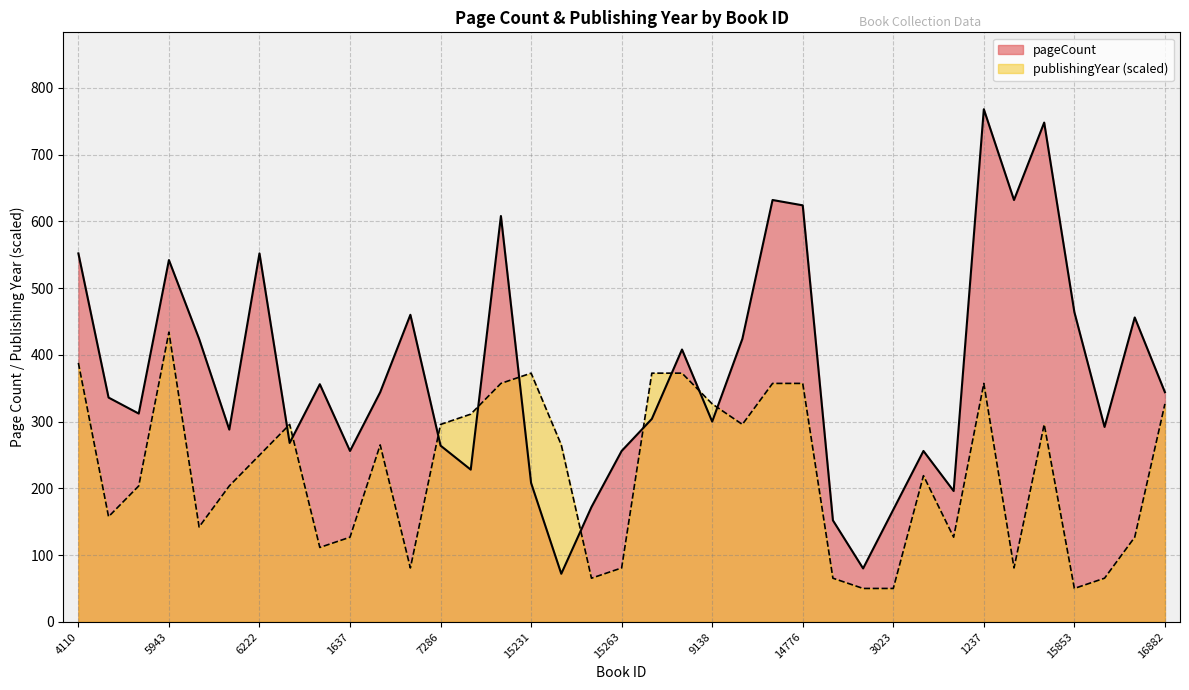

What is the label of the 13th point from the left?

7286